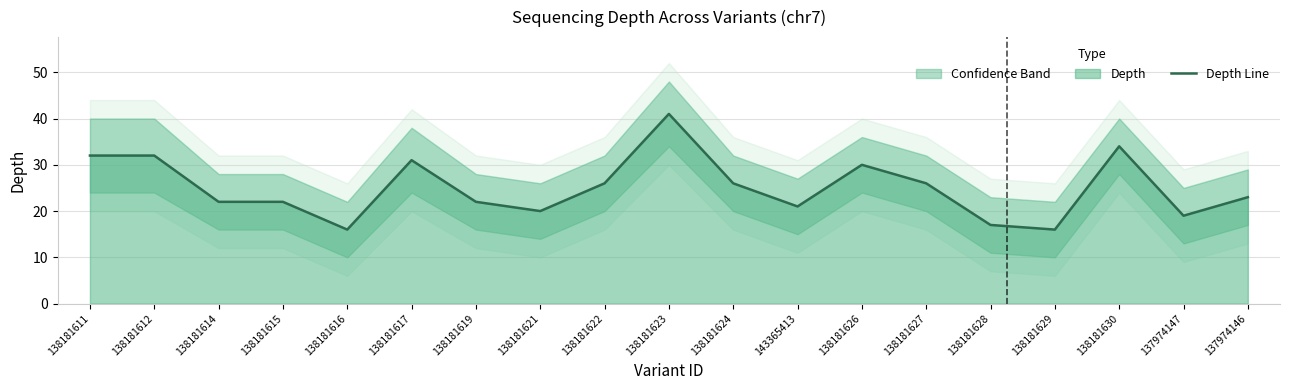

List the labels in order of value, smallest first.

138181616, 138181629, 138181628, 137974147, 138181621, 143365413, 138181614, 138181615, 138181619, 137974146, 138181622, 138181624, 138181627, 138181626, 138181617, 138181611, 138181612, 138181630, 138181623